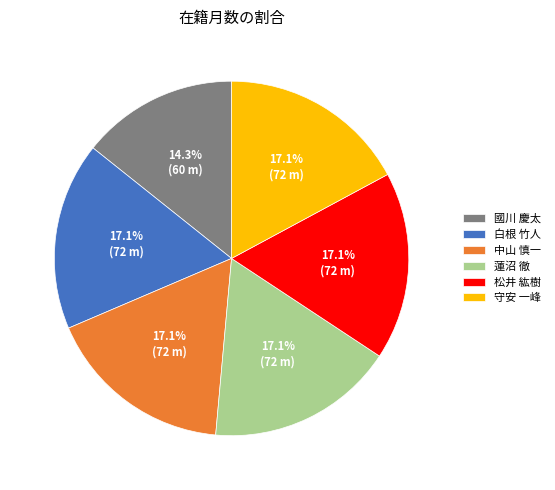

What is the smallest slice in the pie chart?

國川 慶太